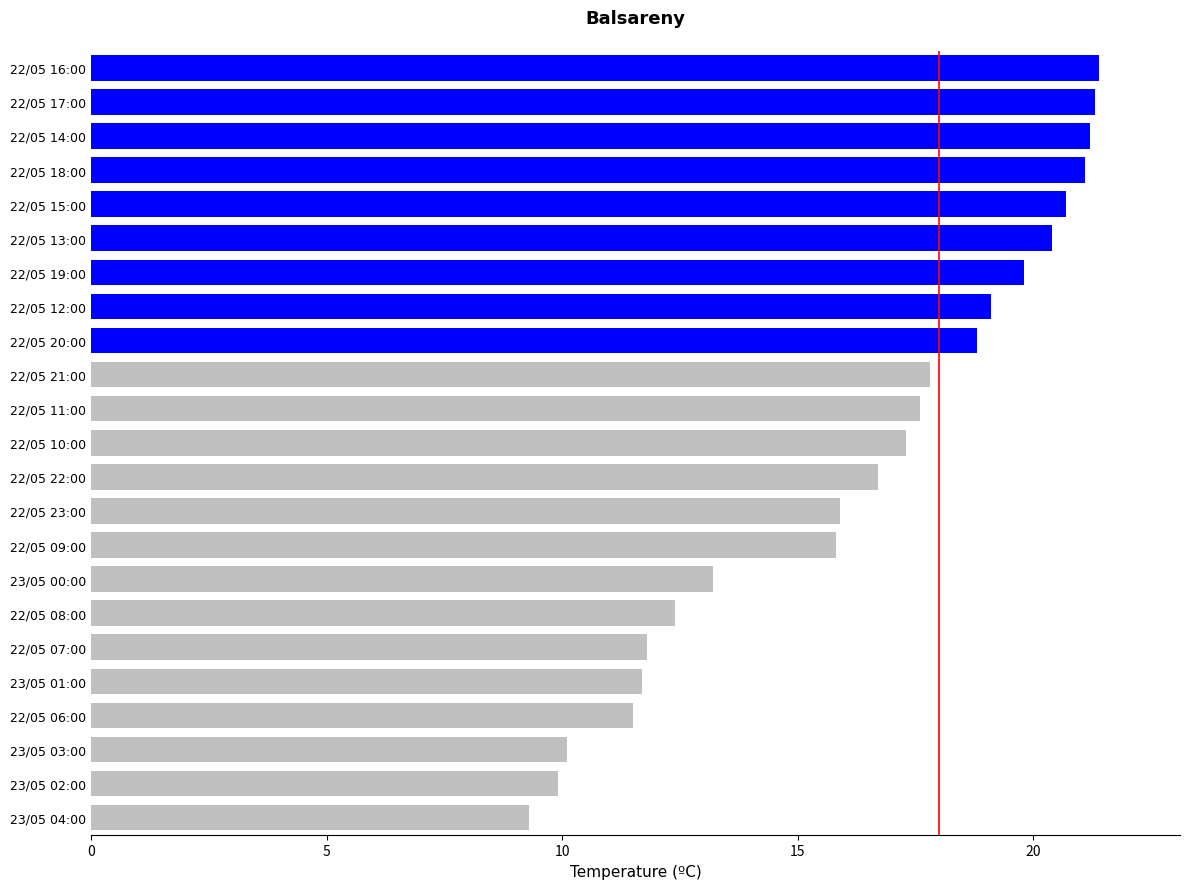

How many values exceed 17?

12